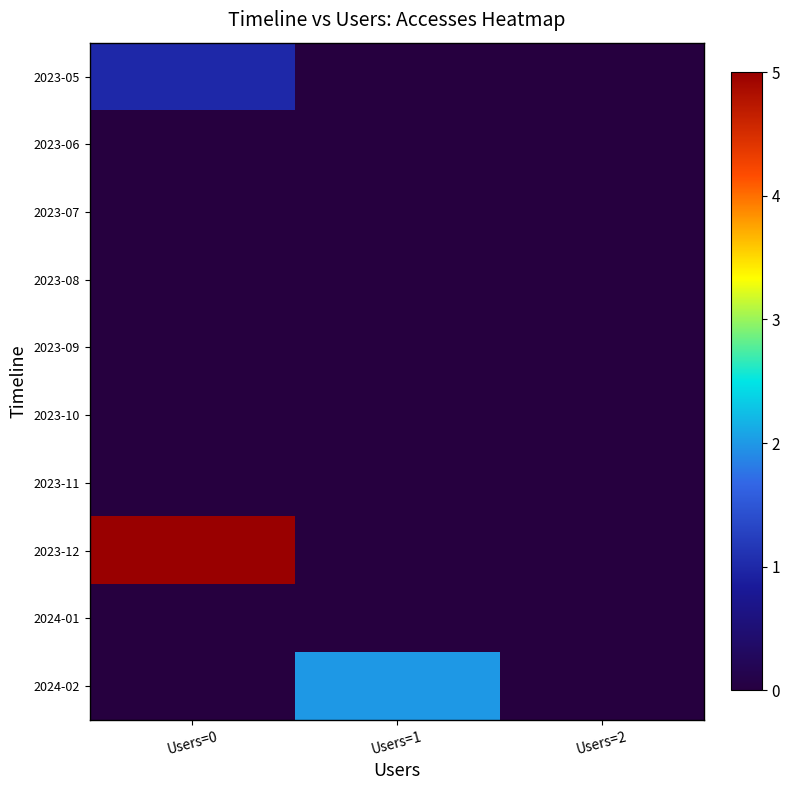

What is the total value across all series at Users=1?

2